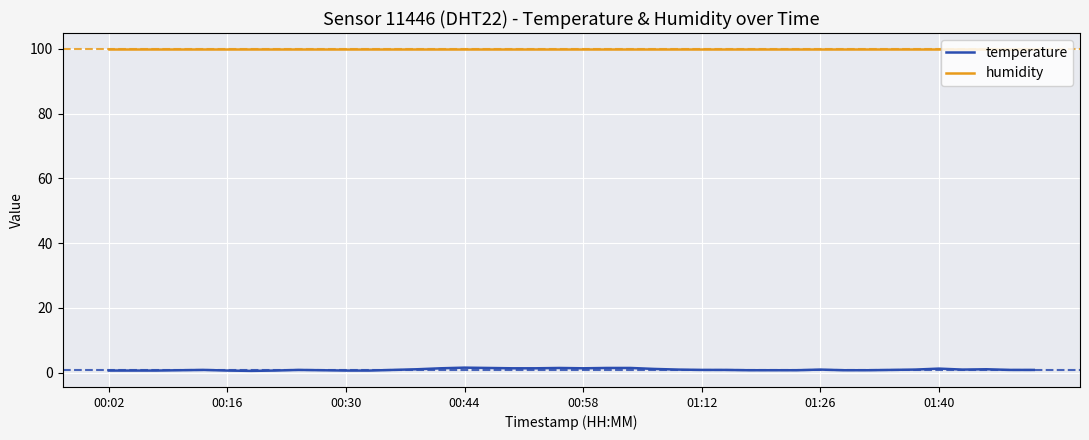

What is the highest value of the humidity series?

99.9